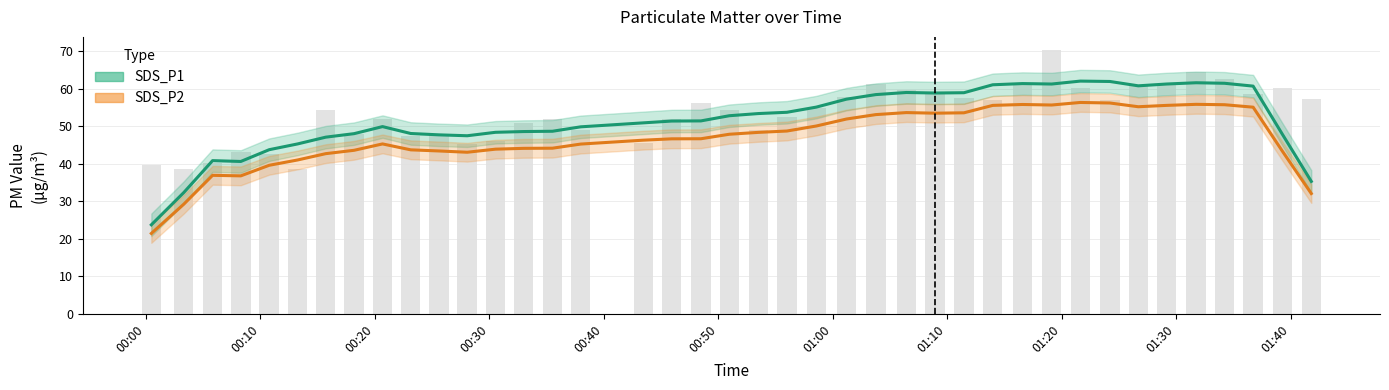

What is the maximum value for SDS_P2?

56.3